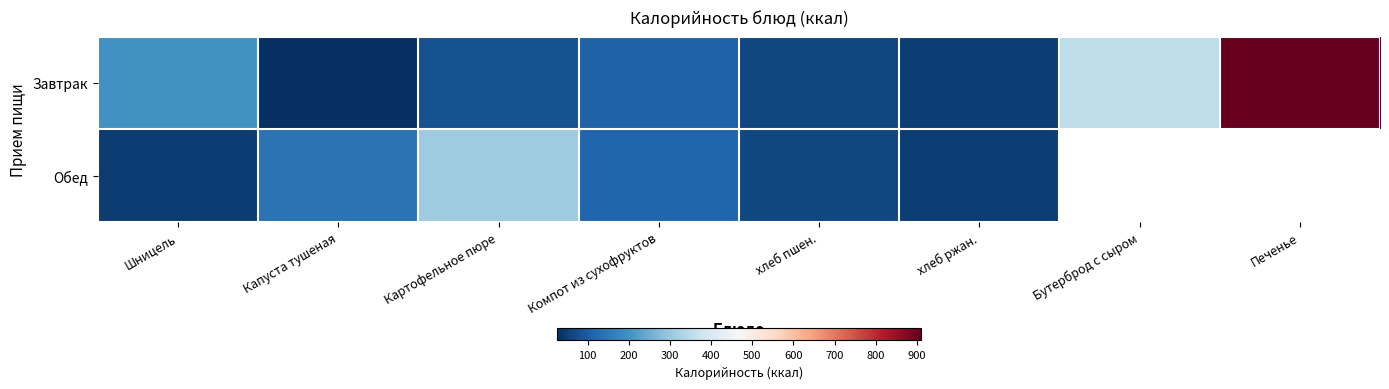

What is the smallest value displayed?

25.0